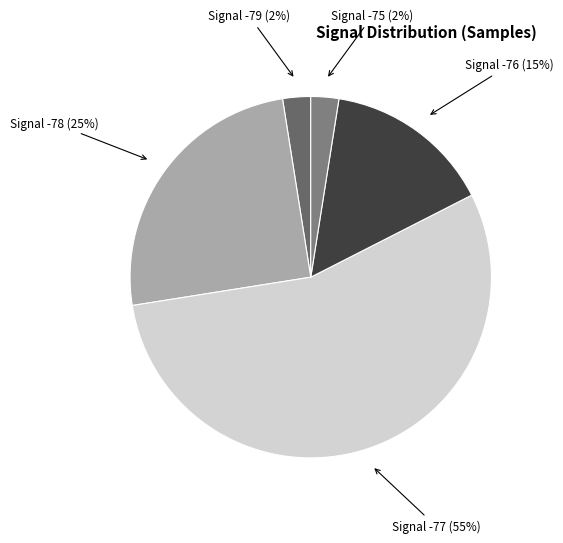

Is it true that Signal -76 (15%) is 15% of the pie?

True